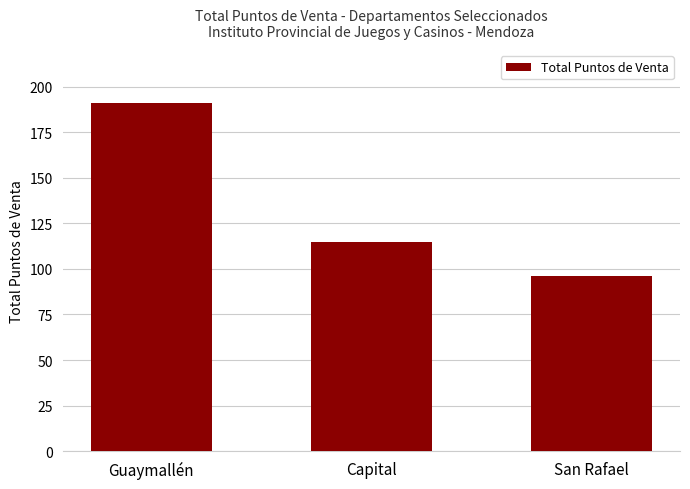

Are the bars horizontal?

No